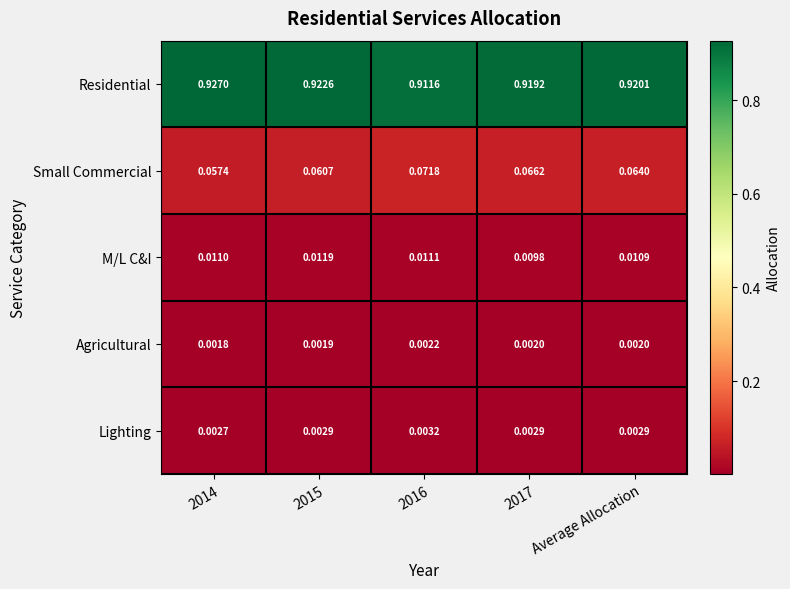

List the series in order of their peak value, lowest first.

Agricultural, Lighting, M/L C&I, Small Commercial, Residential